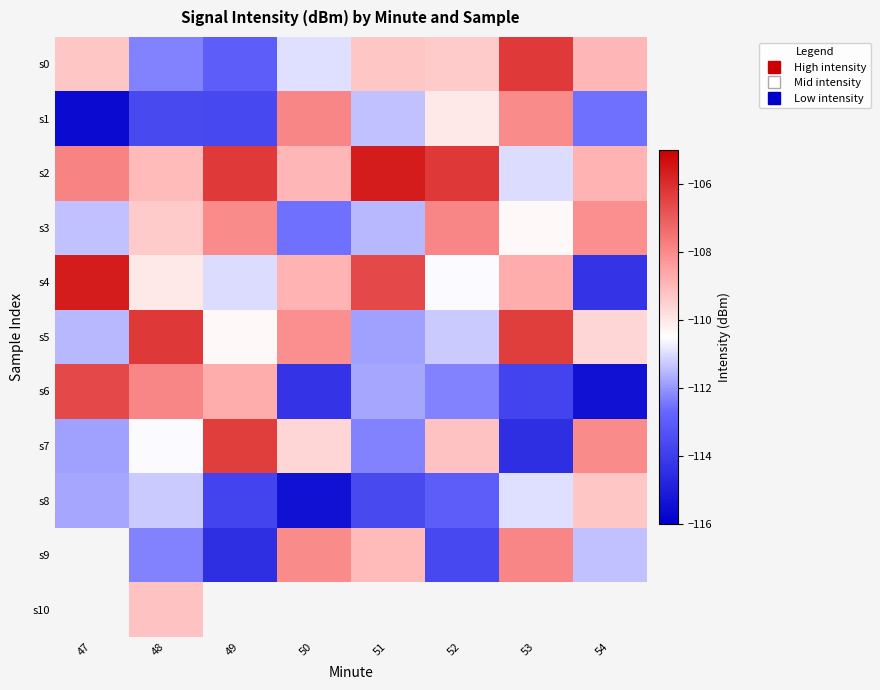

Which series has the largest total across all categories?

s2